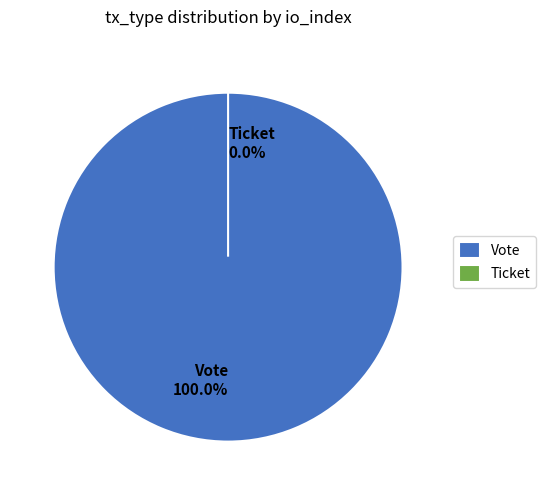

How many slices are in this pie chart?

2